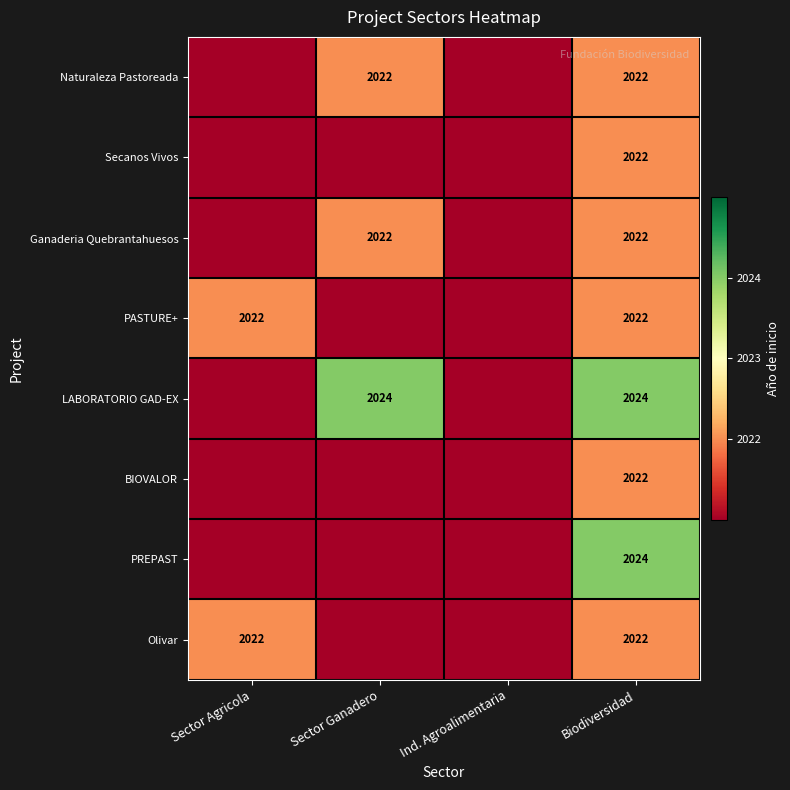

What is the difference between the maximum and minimum values in the Naturaleza Pastoreada series?

1